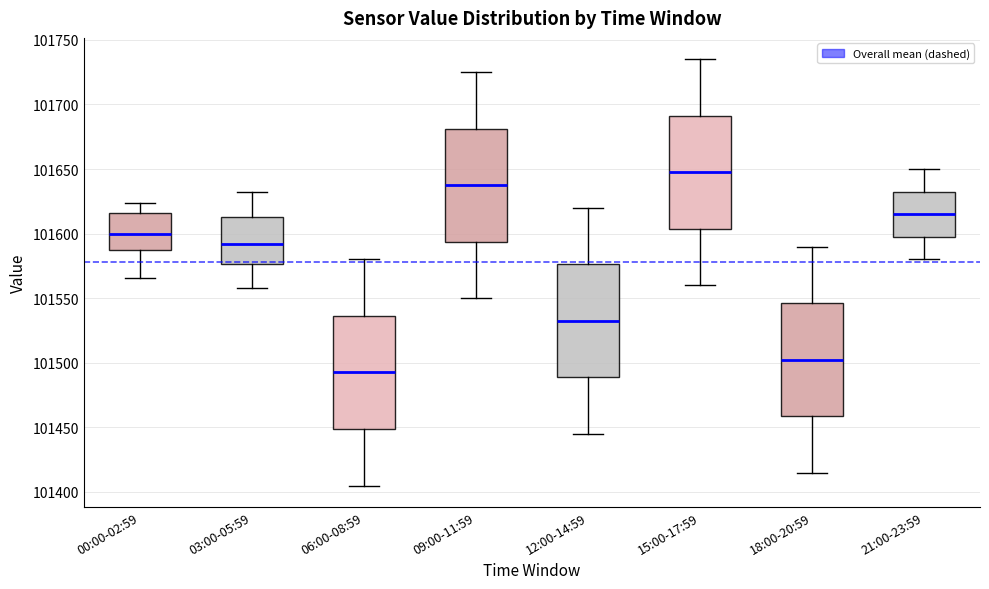

Where does the median line of the box for 18:00-20:59 sit on the y-axis? The values are not printed on the chart, so give them approximately, as read against the axis.

101505